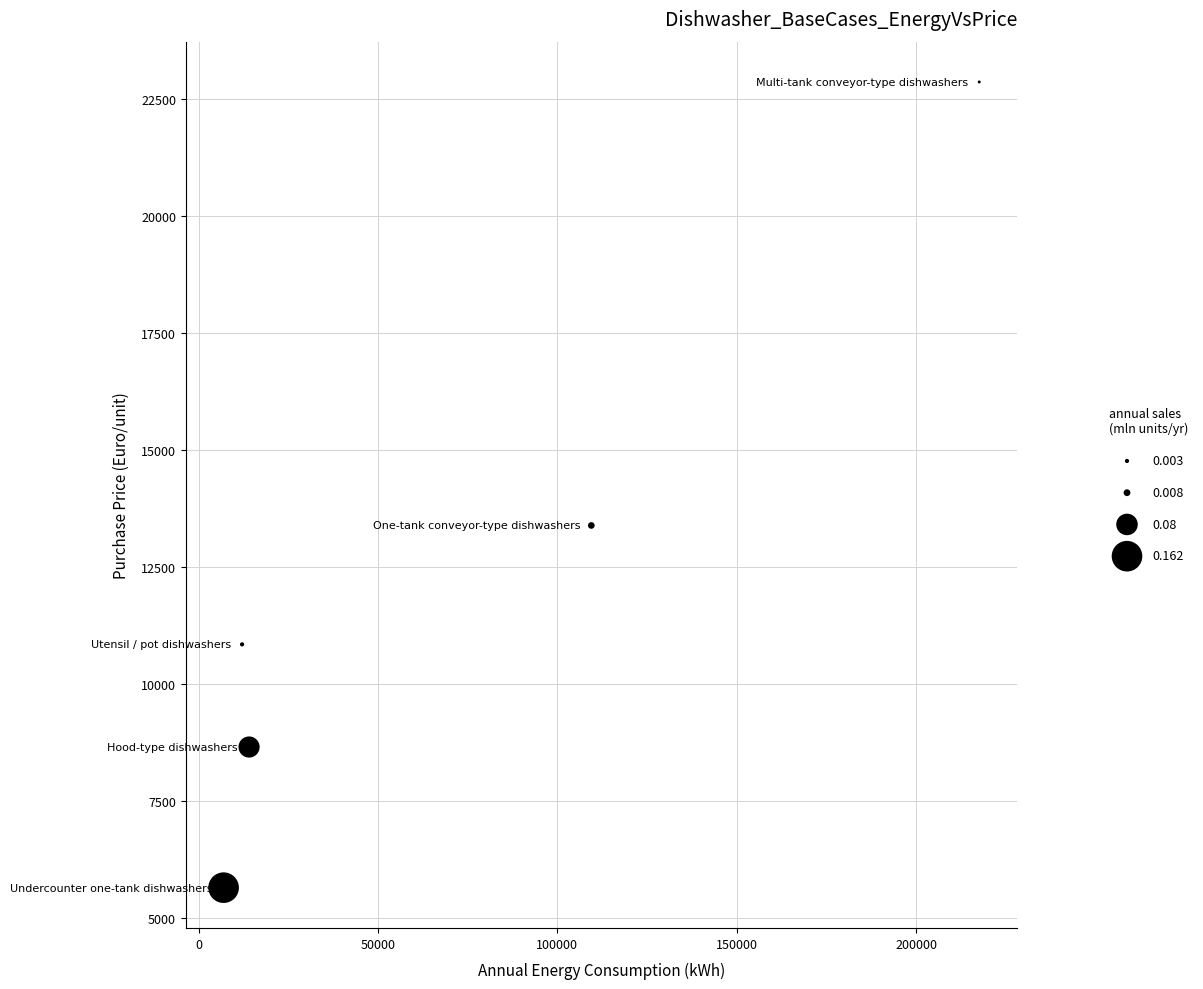

What is the average X value?

72041.7